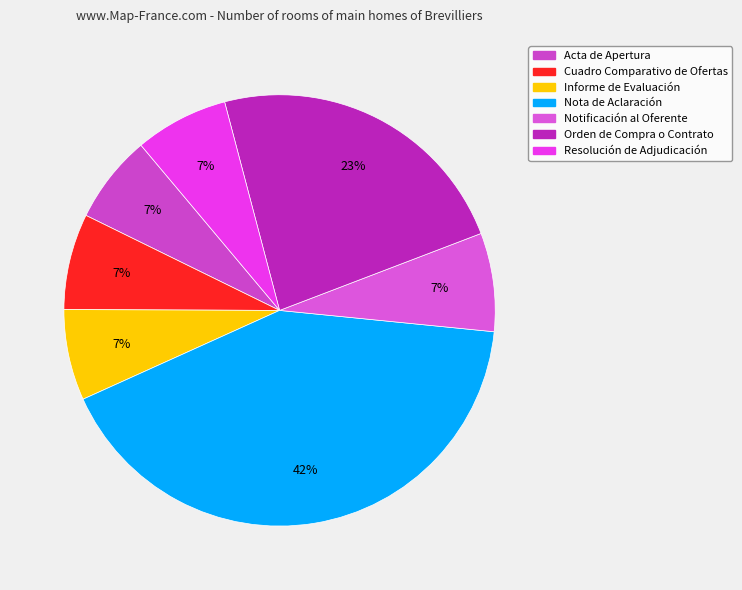

To the nearest percent, what percentage of the pie is Cuadro Comparativo de Ofertas?

7%